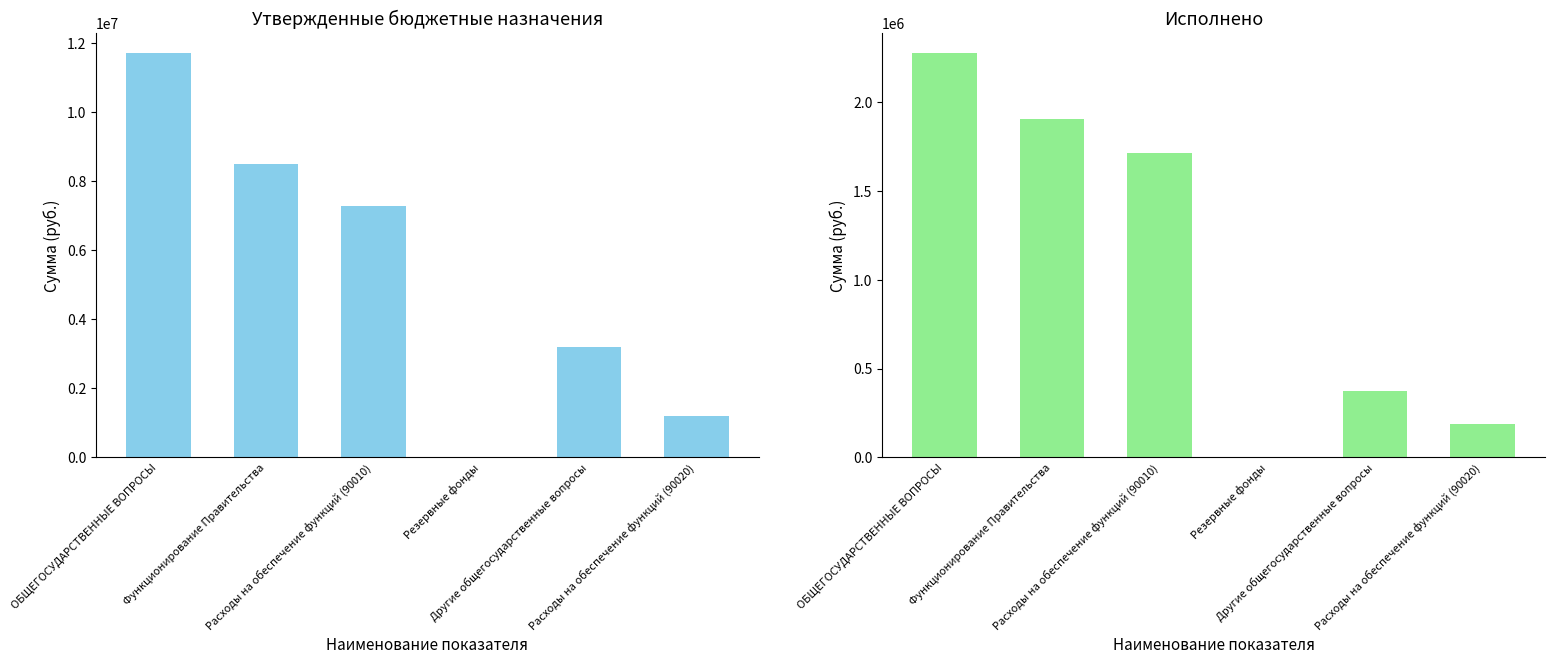

Reading right to left, extract all data points from this chart.

Утвержденные бюджетные назначения: Расходы на обеспечение функций (90020)=1209600.0	Другие общегосударственные вопросы=3191293.0	Резервные фонды=10000.0	Расходы на обеспечение функций (90010)=7287709.1	Функционирование Правительства=8497309.1	ОБЩЕГОСУДАРСТВЕННЫЕ ВОПРОСЫ=11698602.1
Исполнено: Расходы на обеспечение функций (90020)=190301.6	Другие общегосударственные вопросы=370768.0	Резервные фонды=0.0	Расходы на обеспечение функций (90010)=1713724.9	Функционирование Правительства=1904026.5	ОБЩЕГОСУДАРСТВЕННЫЕ ВОПРОСЫ=2274794.5